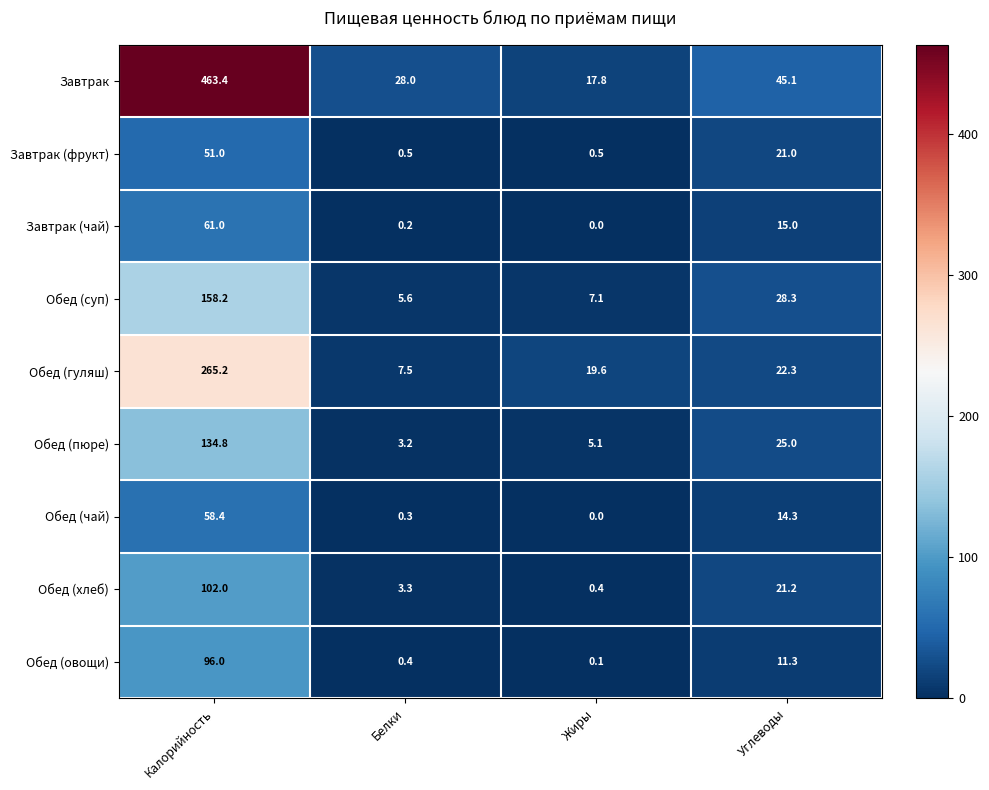

Which label corresponds to the largest value in the chart?

Калорийность